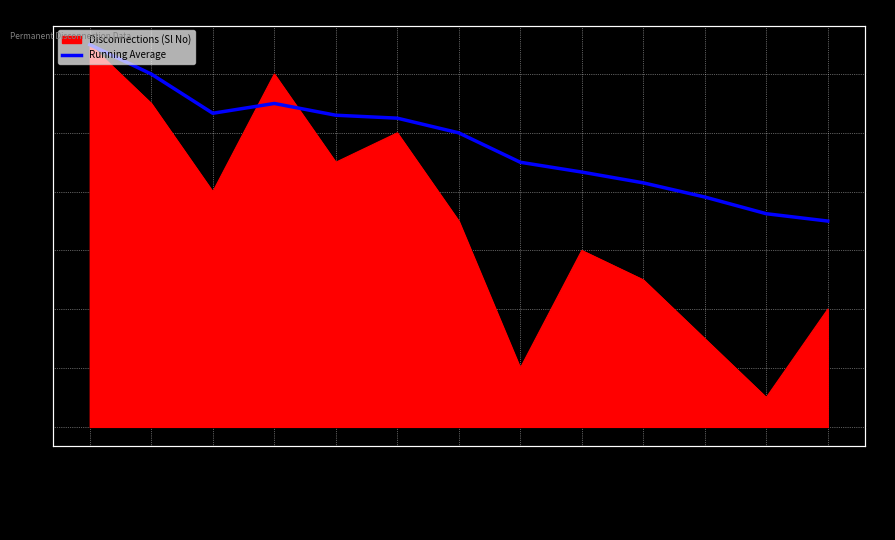

Approximately how many times larger is the value at 18.10.2022 compared to 7.10.2022?

0.7